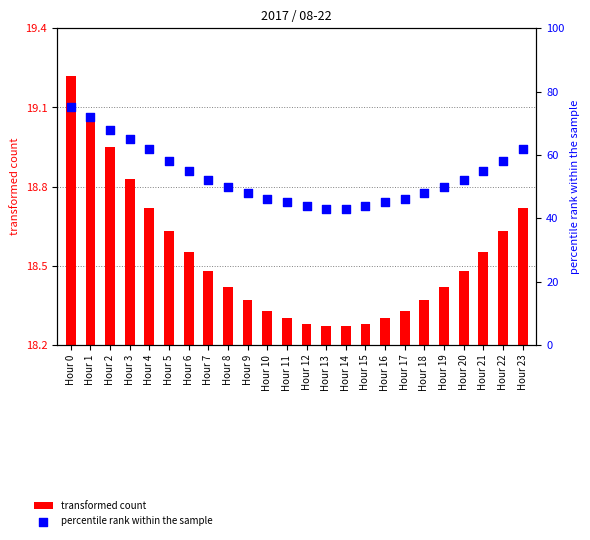

Which series contains the lowest Y value?

transformed count